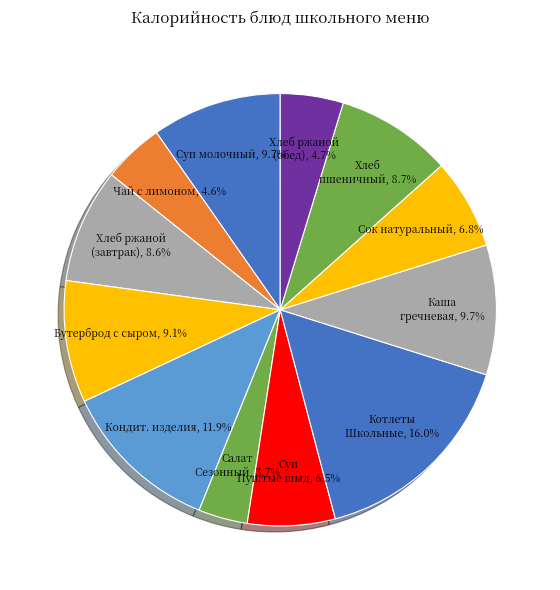

Which slice is the largest?

Котлеты Школьные